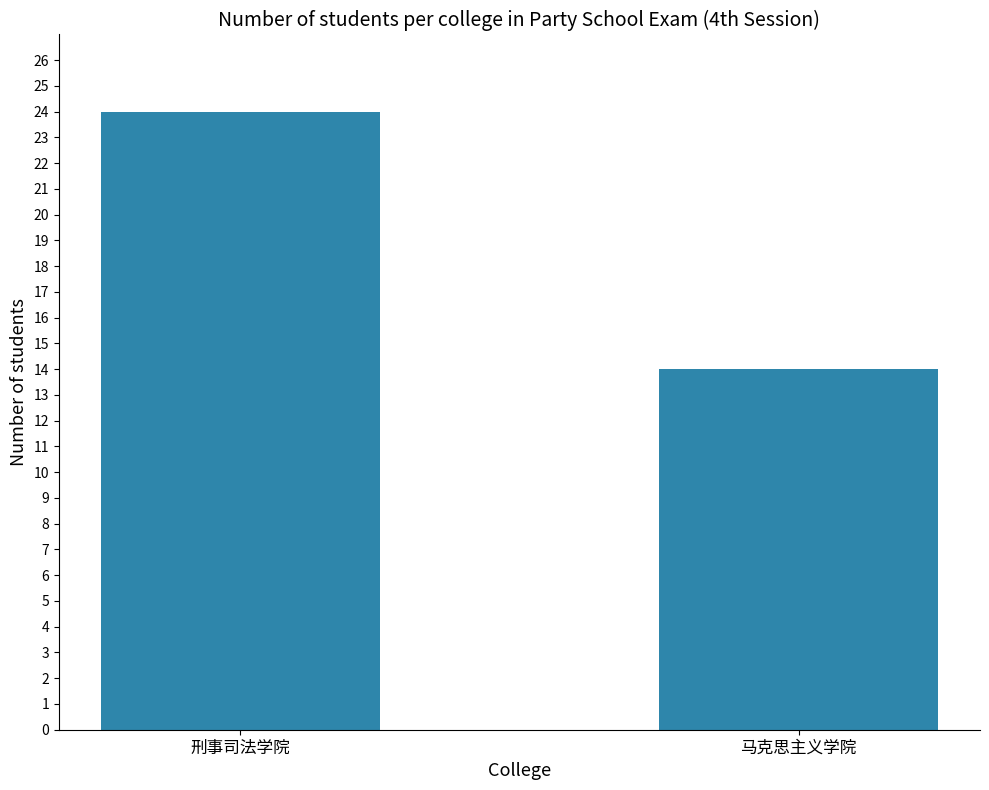

Reading left to right, list all the values displayed in this chart.

刑事司法学院=24	马克思主义学院=14